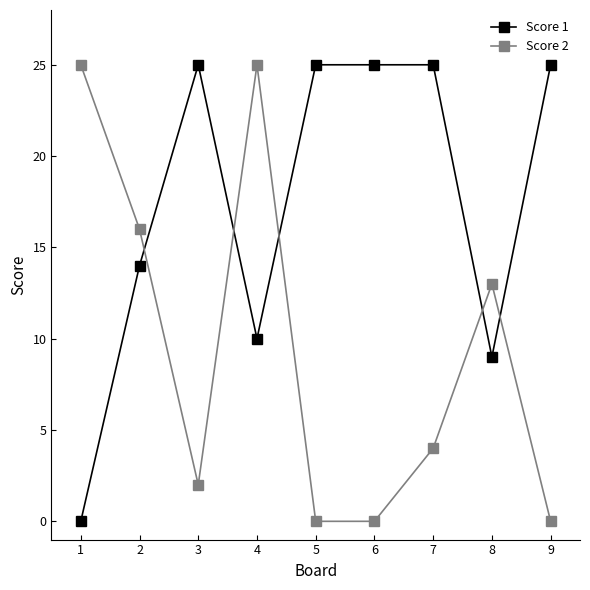

What is the value of the Score 2 point at the 1st from the left?

25